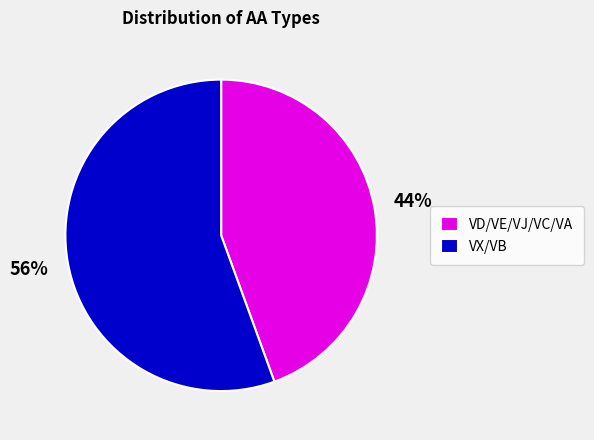

Is there any slice that represents more than half of the pie?

Yes